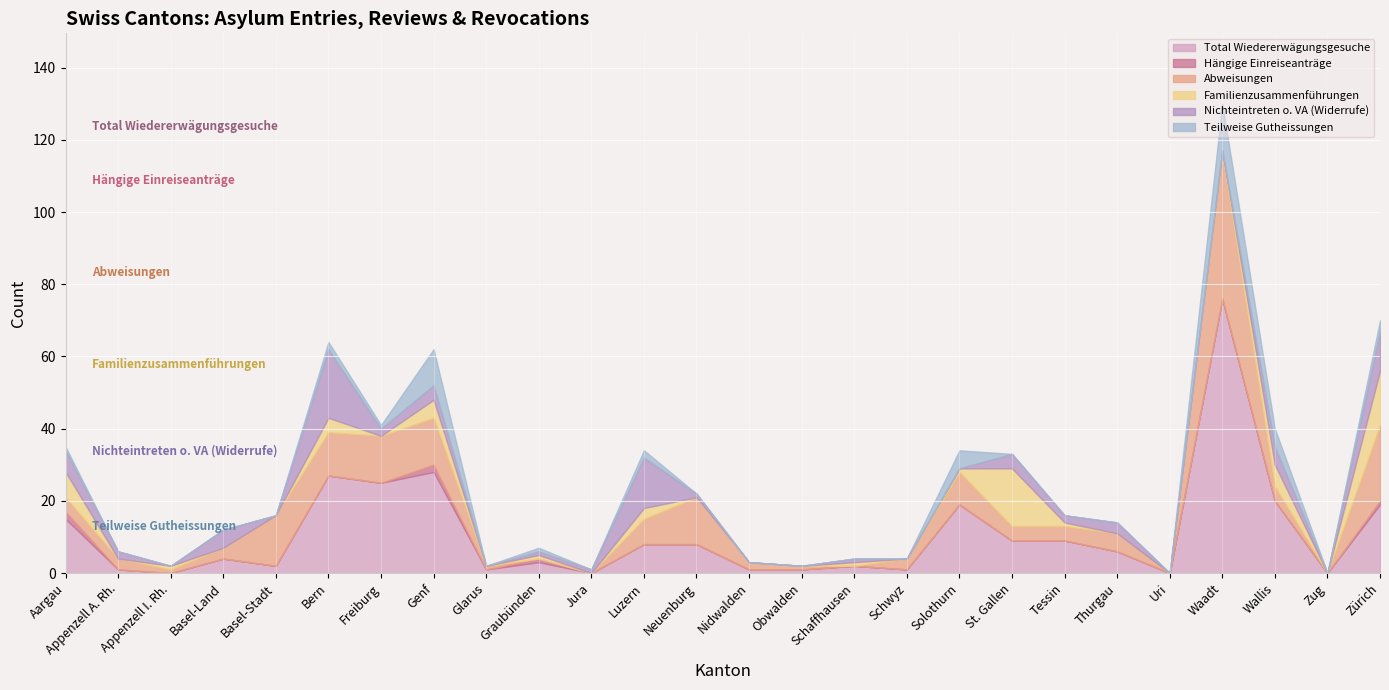

True or false: Total Wiedererwägungsgesuche has a value of 6 at Thurgau.

True